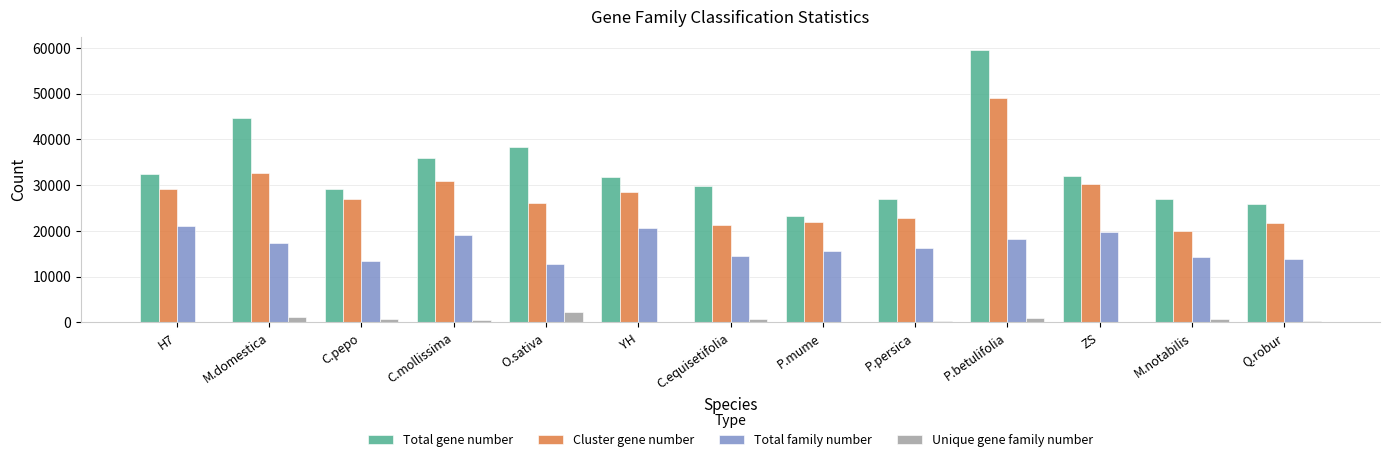

The value of Total family number at M.notabilis is 20276. True or false?

False